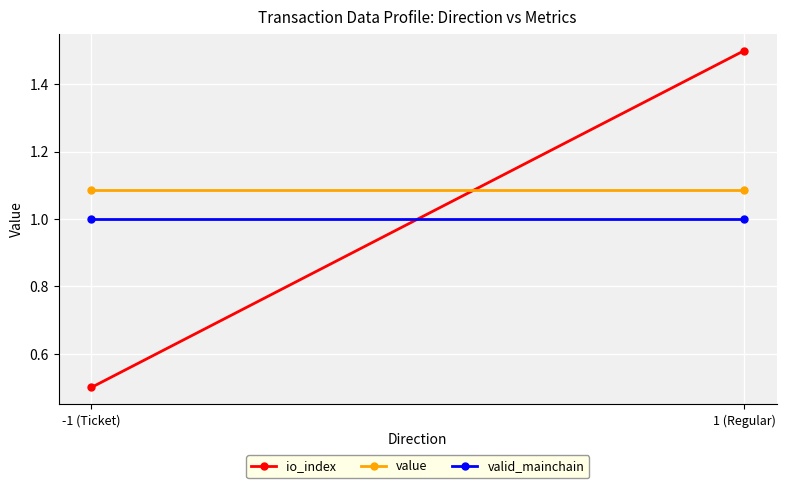

The value series shows 1.1 at 1 (Regular). True or false?

True